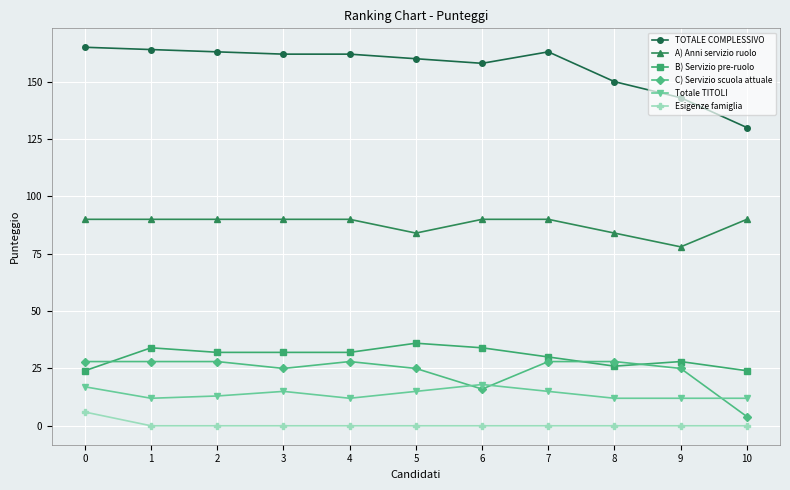

Rank the series by their maximum value, from highest to lowest.

TOTALE COMPLESSIVO, A) Anni servizio ruolo, B) Servizio pre-ruolo, C) Servizio scuola attuale, Totale TITOLI, Esigenze famiglia